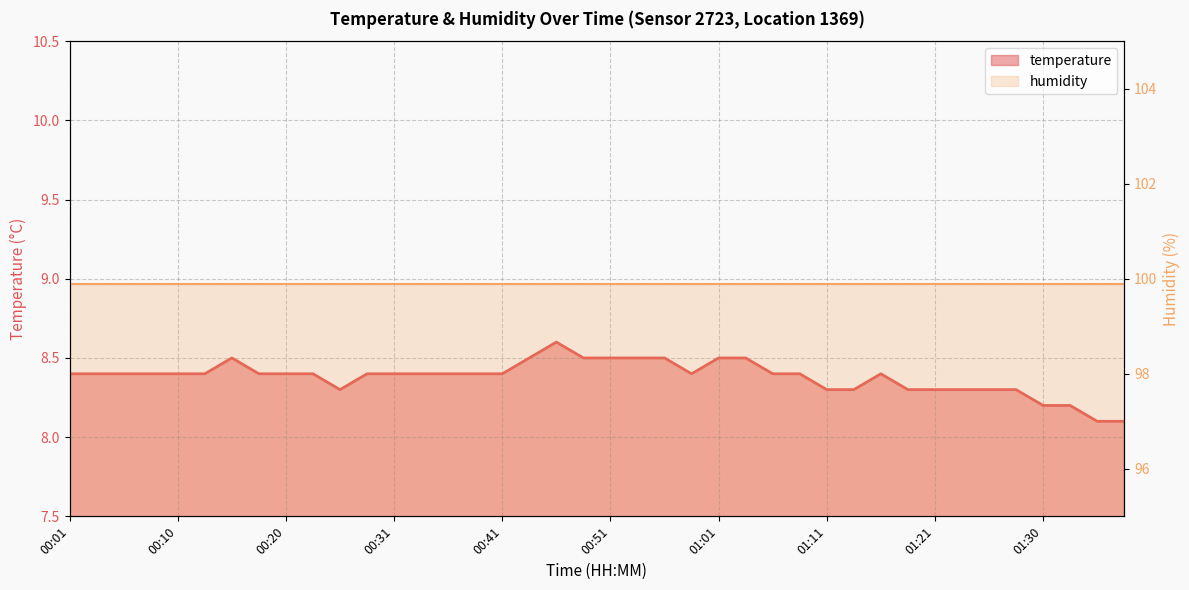

What is the minimum value shown in the chart?

8.1